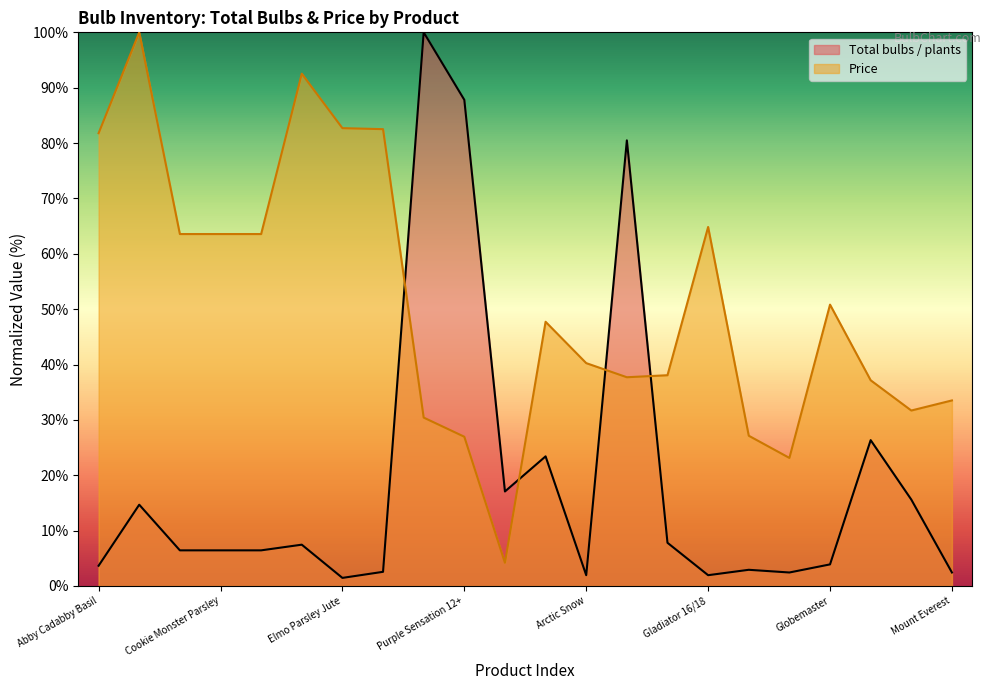

What is the difference between the second highest and second lowest values in the Price series?

69.4